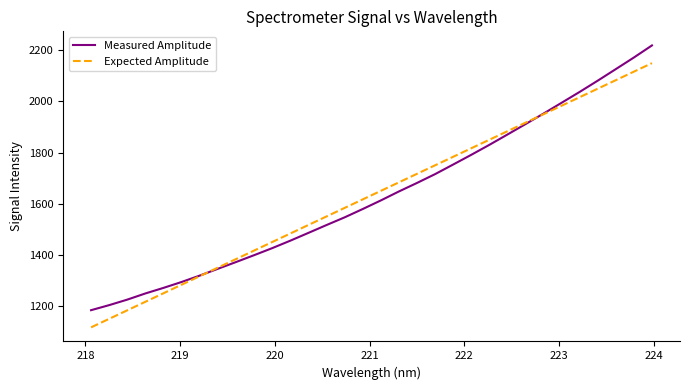

What is the minimum value shown in the chart?

1118.5